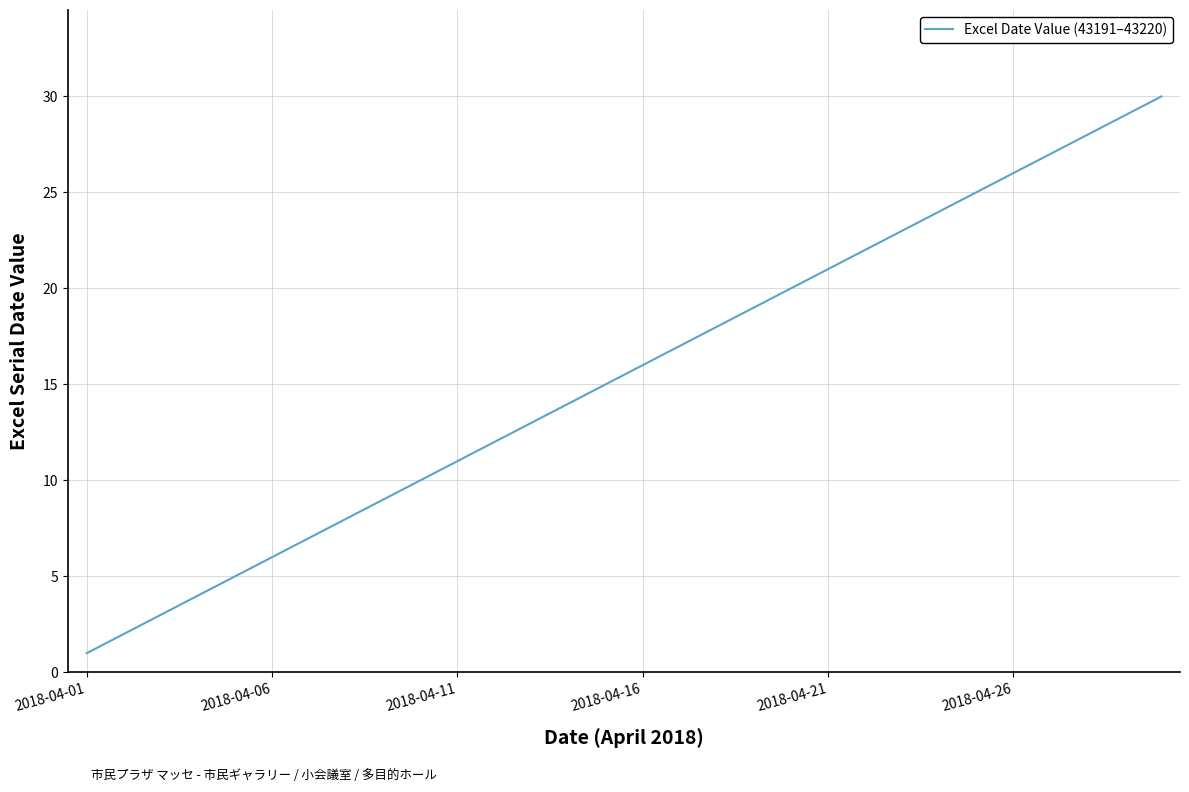

What is the maximum value shown in the chart?

30